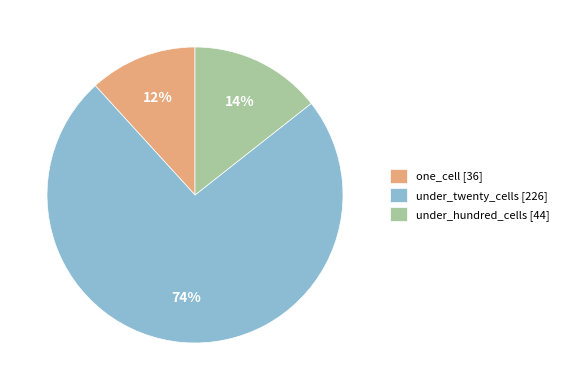

True or false: one_cell [36] accounts for 12% of the total.

True